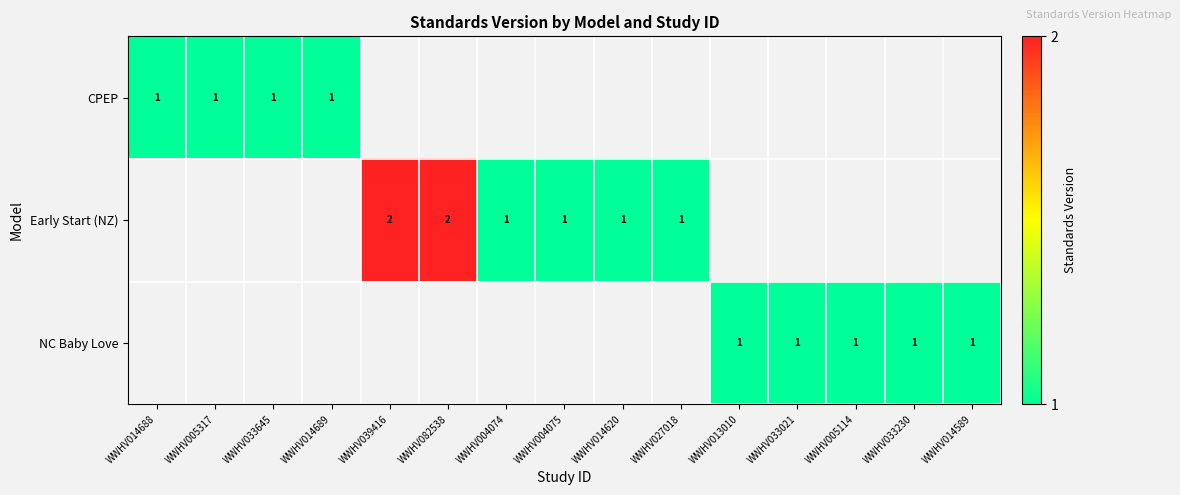

How many distinct data groups are displayed?

3